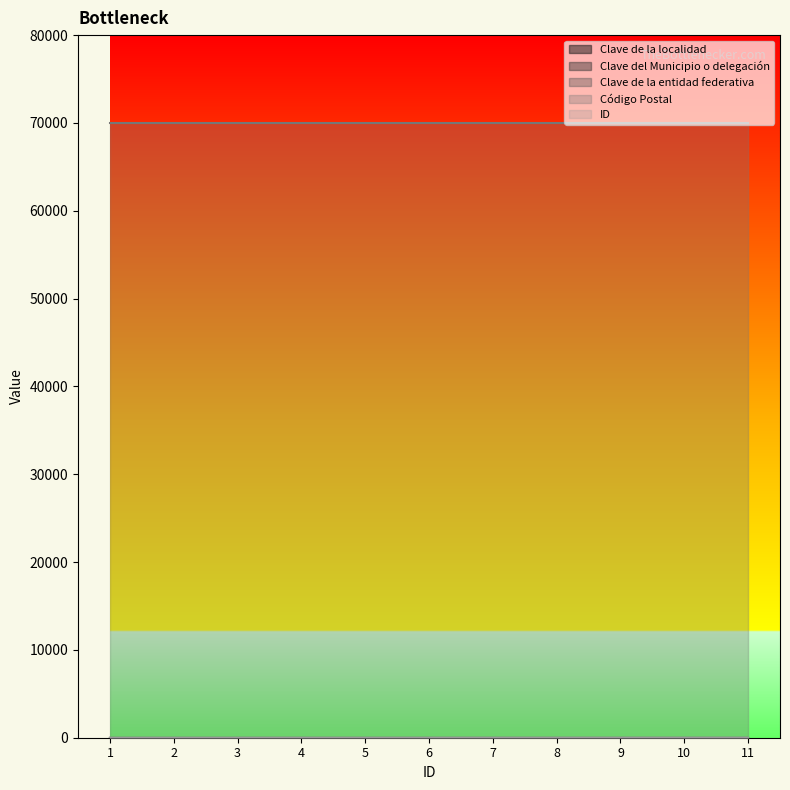

Is it true that Clave del Municipio o delegación equals 2 at 4?

False